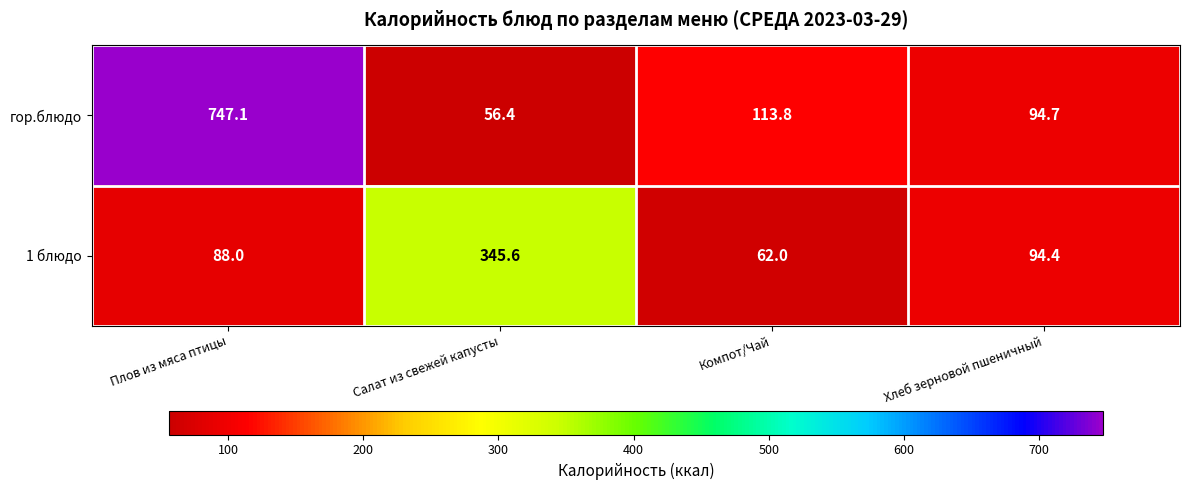

Reading left to right, extract all data points from this chart.

гор.блюдо: Плов из мяса птицы=747.1	Салат из свежей капусты=56.4	Компот/Чай=113.8	Хлеб зерновой пшеничный=94.7
1 блюдо: Плов из мяса птицы=88.0	Салат из свежей капусты=345.6	Компот/Чай=62.0	Хлеб зерновой пшеничный=94.4